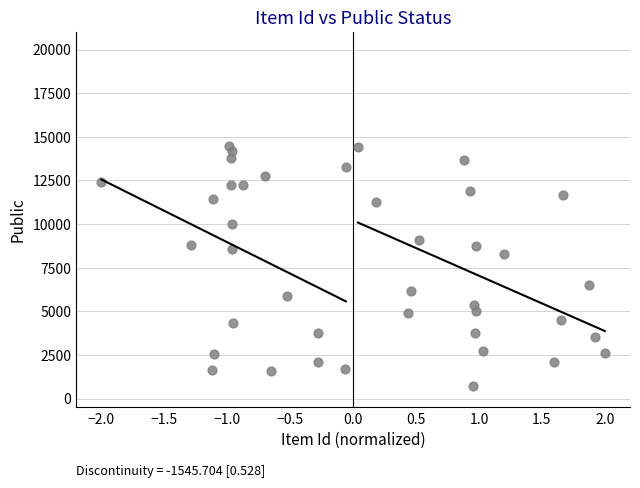

What is the range of Y values (max minus min)?

13724.2